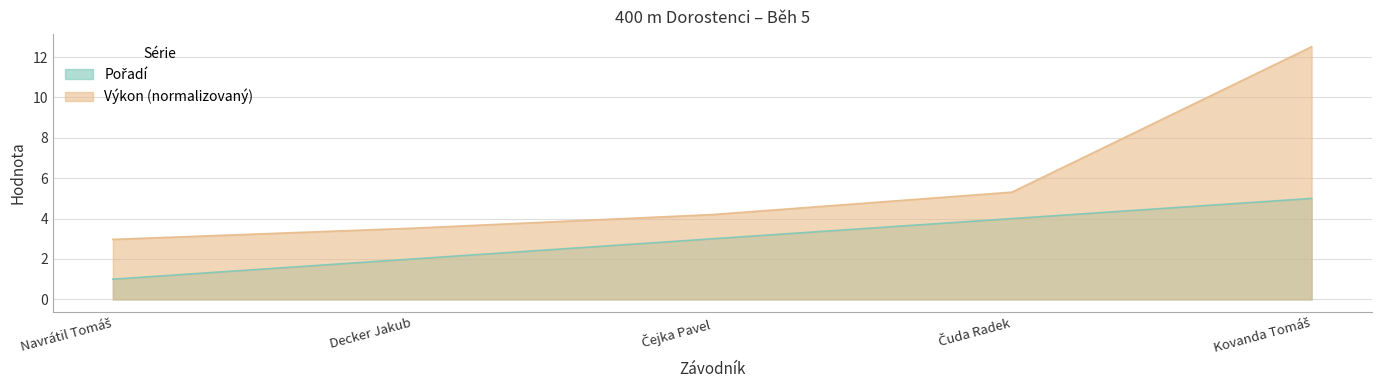

Reading right to left, transcribe all the data shown in this chart.

Pořadí: 5.0	4.0	3.0	2.0	1.0
Výkon: 12.5	5.3	4.2	3.5	3.0